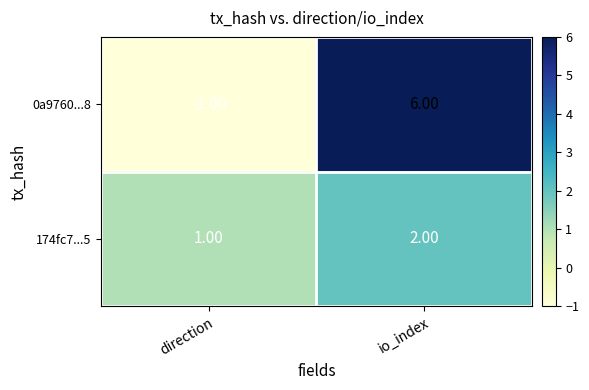

What is the sum of all 174fc7...5 values?

3